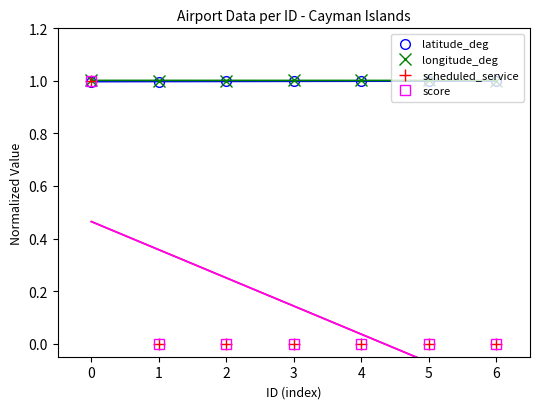

Is it true that scheduled_service equals 0.7 at 4?

False